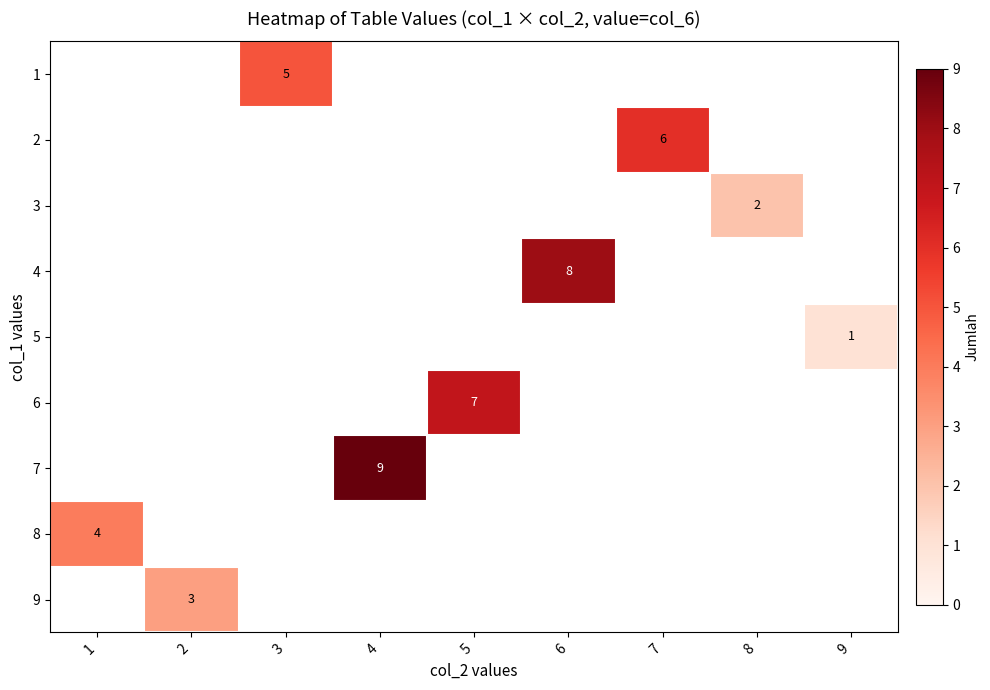

Which series has the largest range (max minus min)?

8